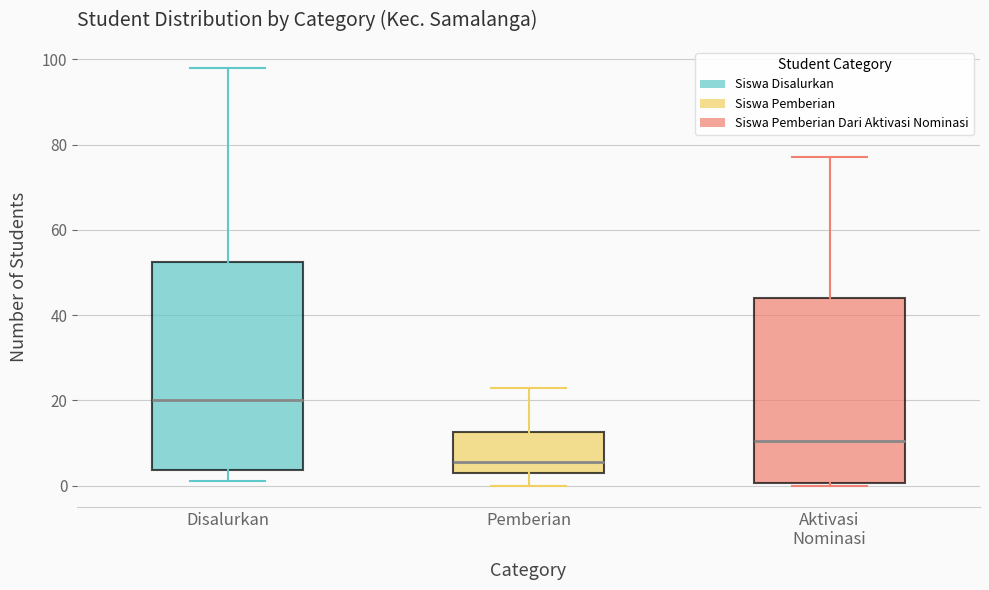

Reading left to right, transcribe this box plot: for each box, give where its median line is, the range the box spans, and where its two whiskers end, as read against the y-axis. The values are not printed on the chart, so give them approximately, as read against the axis.

Disalurkan: median 20, box 4 to 52, whiskers 2 to 98
Pemberian: median 6, box 4 to 12, whiskers 0 to 24
Aktivasi Nominasi: median 10, box 0 to 44, whiskers 0 (just below the box's lower edge) to 78